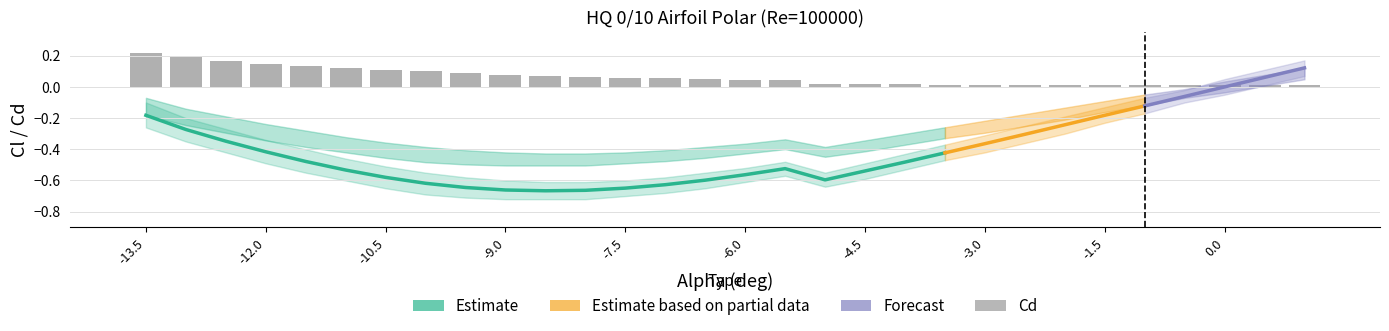

Reading left to right, list all the values displayed in this chart.

Cl: -0.2	-0.3	-0.3	-0.4	-0.5	-0.5	-0.6	-0.6	-0.6	-0.7	-0.7	-0.7	-0.6	-0.6	-0.6	-0.6	-0.5	-0.6	-0.5	-0.5	-0.4	-0.4	-0.3	-0.2	-0.2	-0.1	-0.1	0.0	0.1	0.1
Cd: 0.2	0.2	0.2	0.1	0.1	0.1	0.1	0.1	0.1	0.1	0.1	0.1	0.1	0.1	0.1	0.0	0.0	0.0	0.0	0.0	0.0	0.0	0.0	0.0	0.0	0.0	0.0	0.0	0.0	0.0
Cl_upper: -0.1	-0.2	-0.3	-0.3	-0.4	-0.5	-0.5	-0.6	-0.6	-0.6	-0.6	-0.6	-0.6	-0.6	-0.6	-0.5	-0.5	-0.6	-0.5	-0.4	-0.4	-0.3	-0.2	-0.2	-0.1	-0.1	-0.0	0.1	0.1	0.2
Cl_lower: -0.3	-0.3	-0.4	-0.5	-0.6	-0.6	-0.7	-0.7	-0.7	-0.7	-0.7	-0.7	-0.7	-0.7	-0.7	-0.6	-0.6	-0.6	-0.6	-0.5	-0.5	-0.4	-0.4	-0.3	-0.2	-0.2	-0.1	-0.1	0.0	0.1